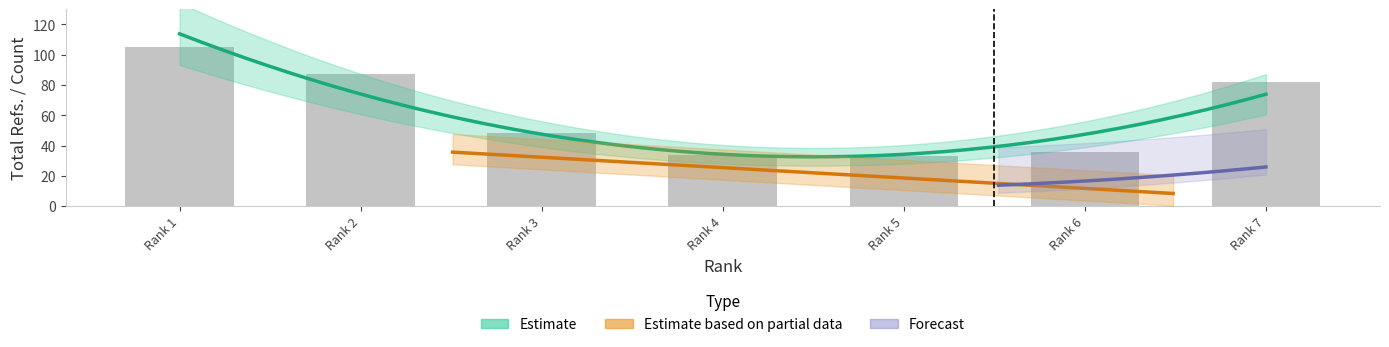

At how many categories does at least one series exceed 66?

3